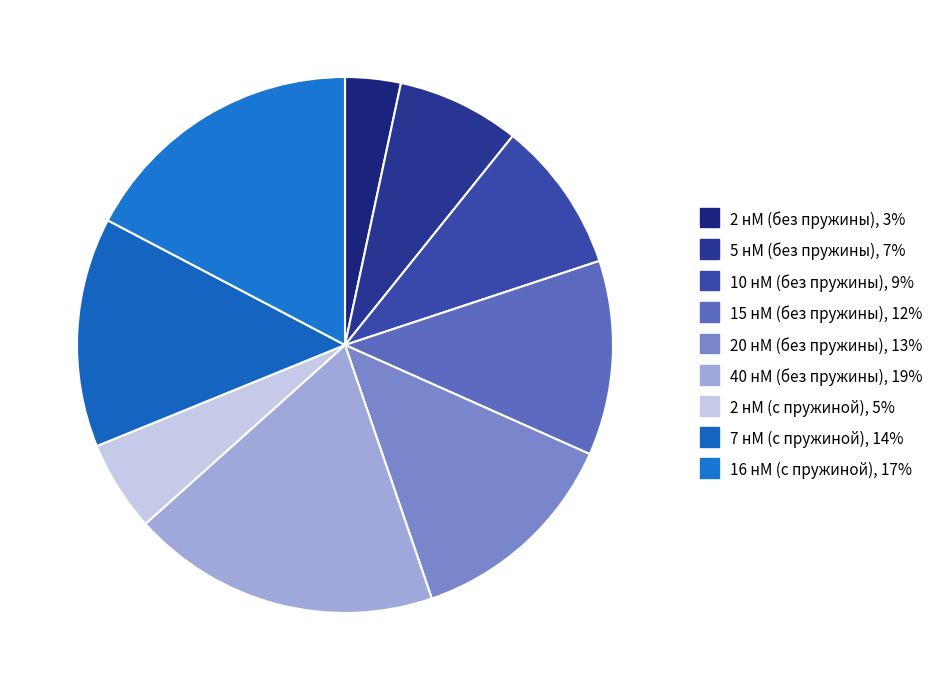

How many slices are in this pie chart?

9